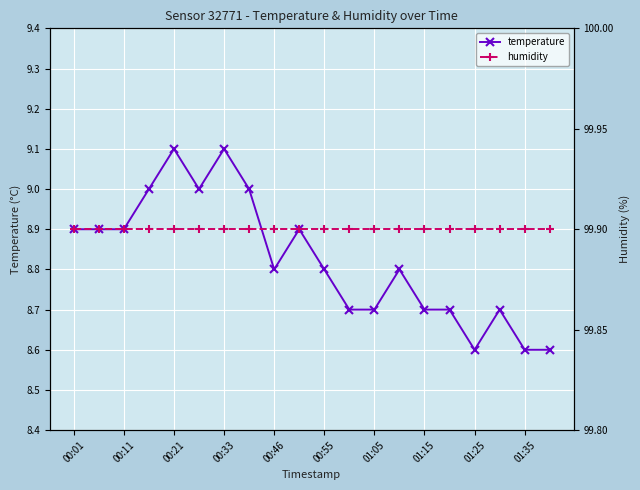

The temperature series shows 3.4 at 01:25. True or false?

False